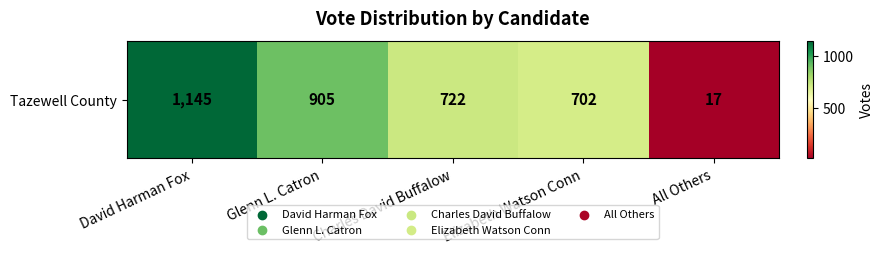

What is the minimum value shown in the chart?

17